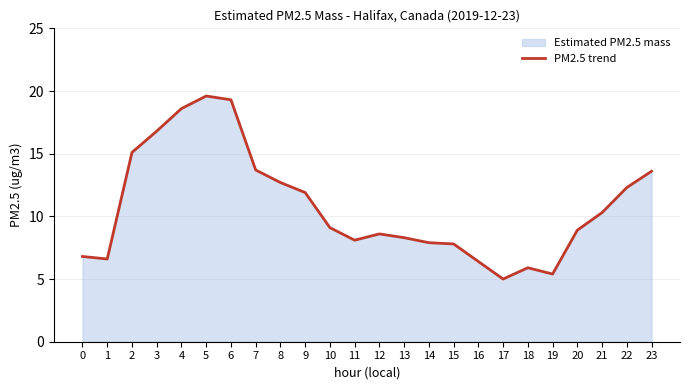

What is the difference between the maximum and minimum values?

14.6